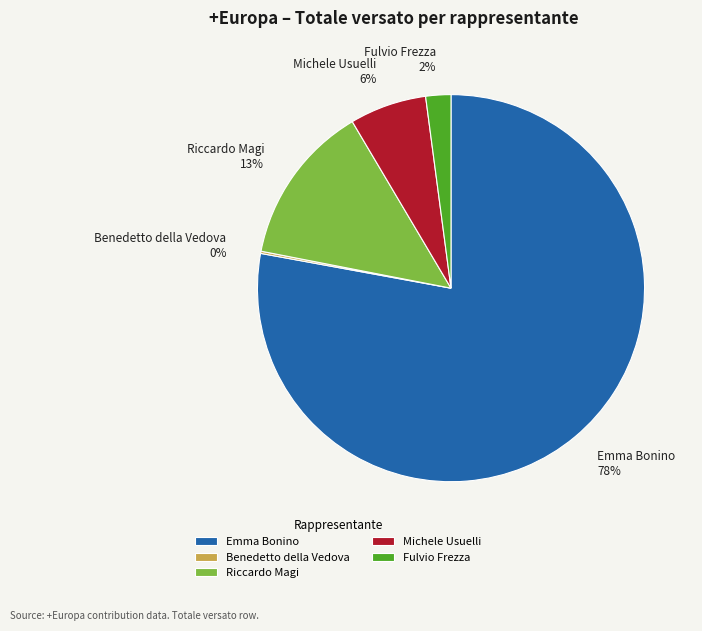

Which category accounts for the majority?

Emma Bonino